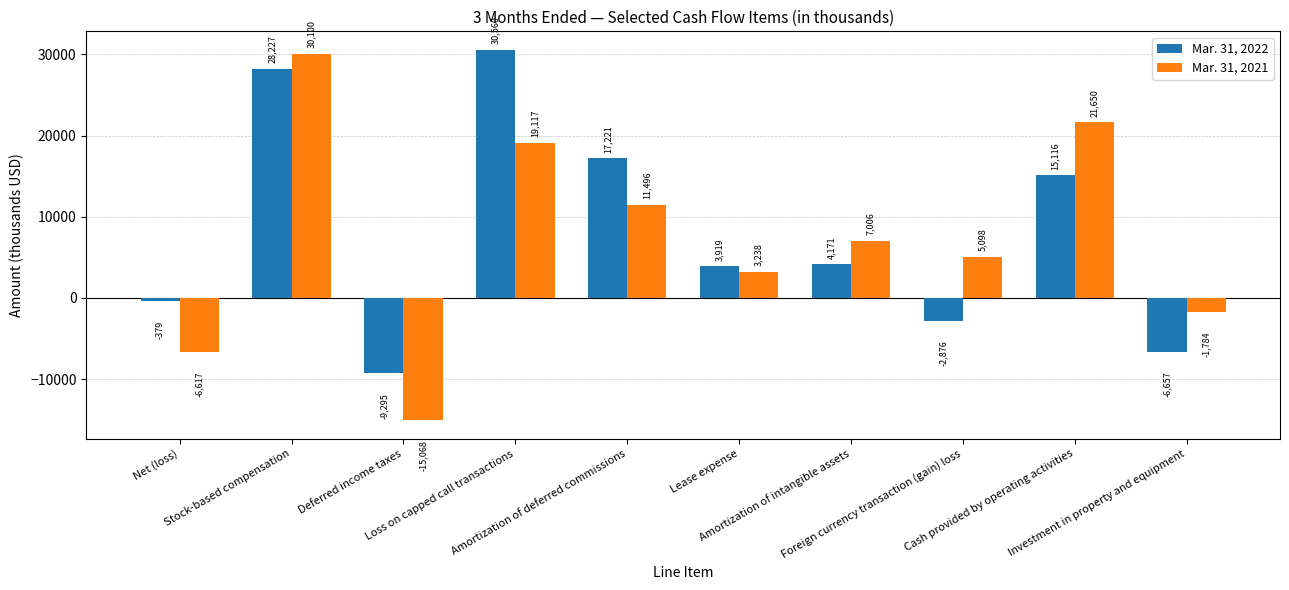

How many data points in Mar. 31, 2021 are less than 7006?

5